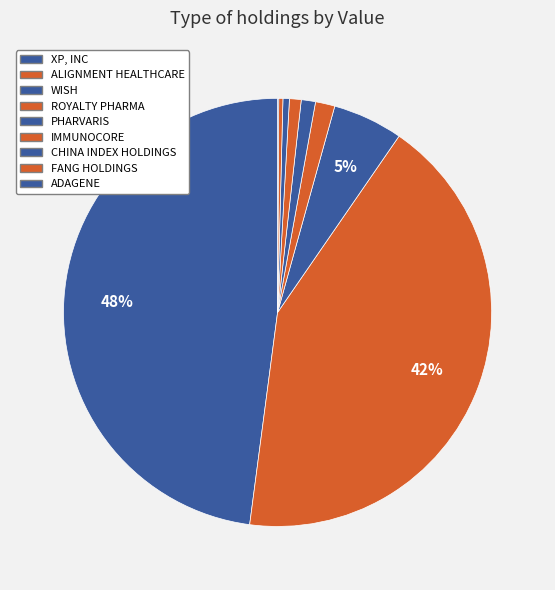

How many slices are in this pie chart?

9